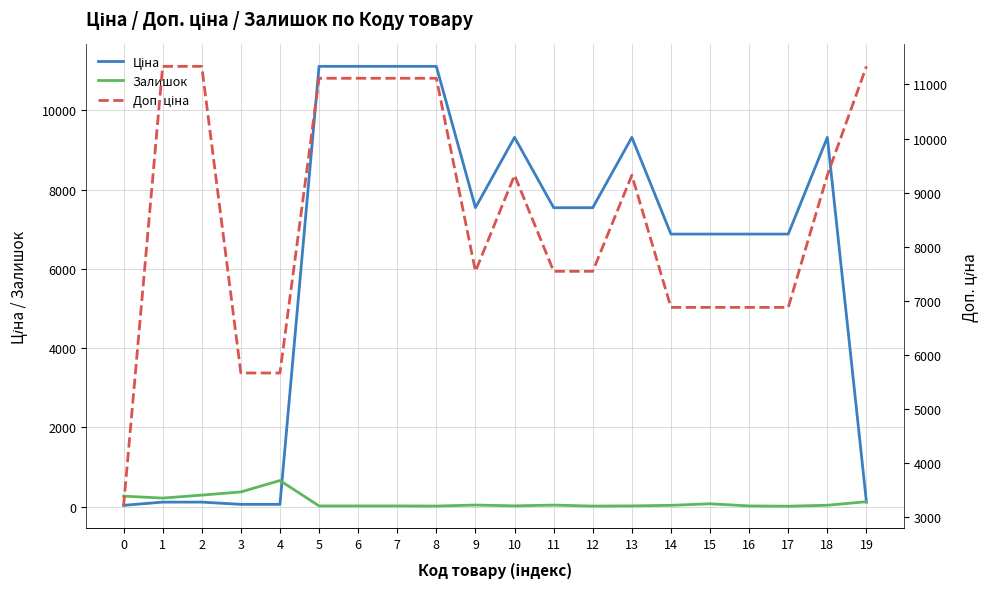

Where is the first local maximum for Залишок?

4